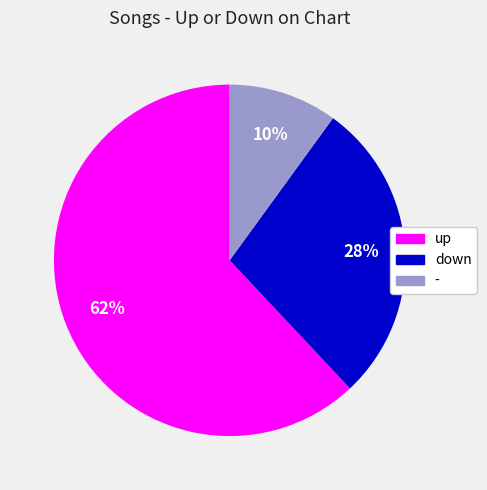

Which category has the biggest portion of the pie?

up